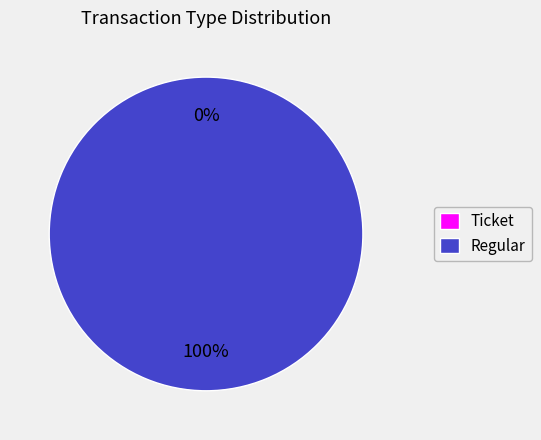

True or false: Regular accounts for 86% of the total.

False